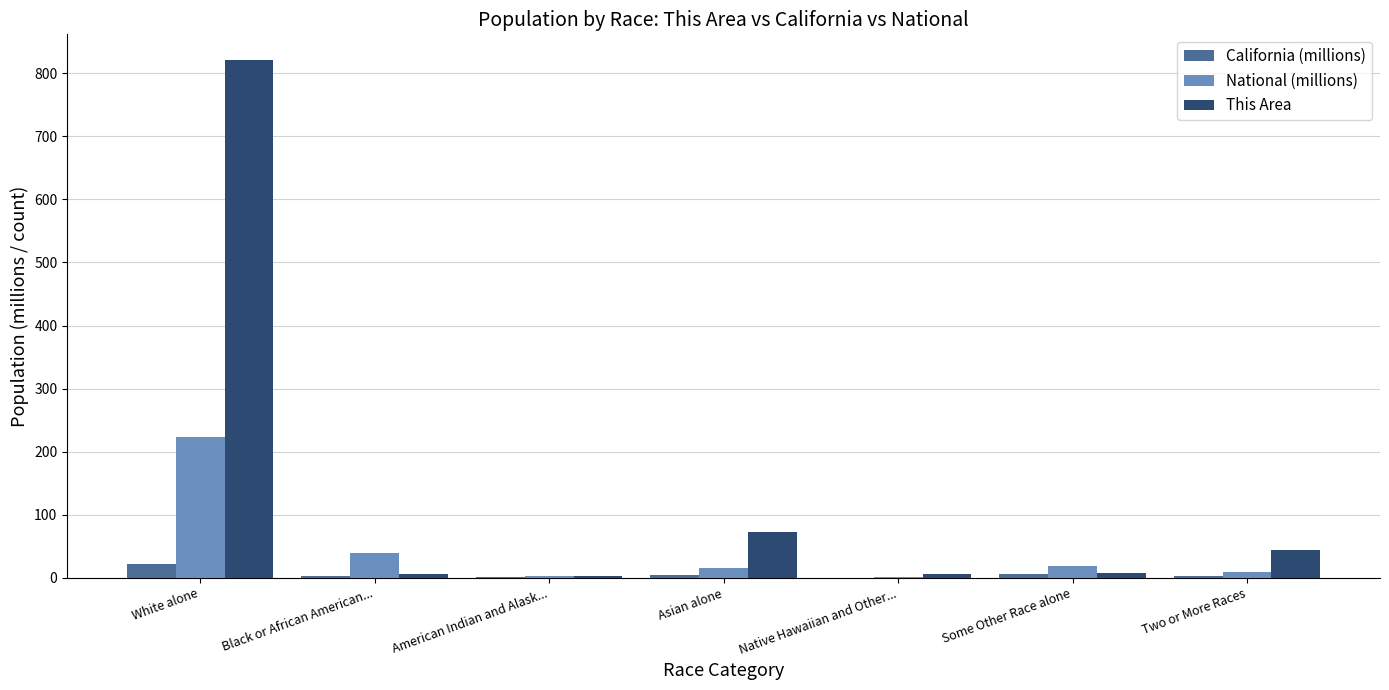

What value does the This Area series have at American Indian and Alask...?

2.0